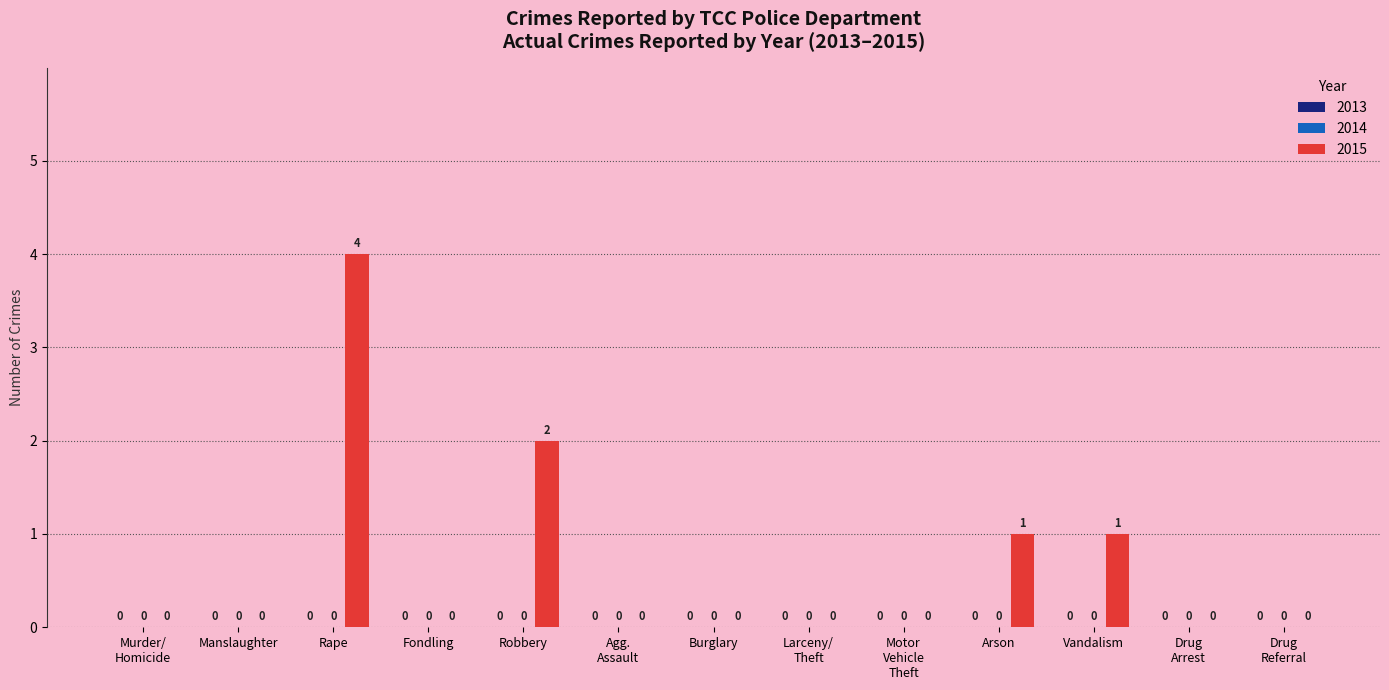

The chart shows a value of -2 at Fondling. True or false?

False